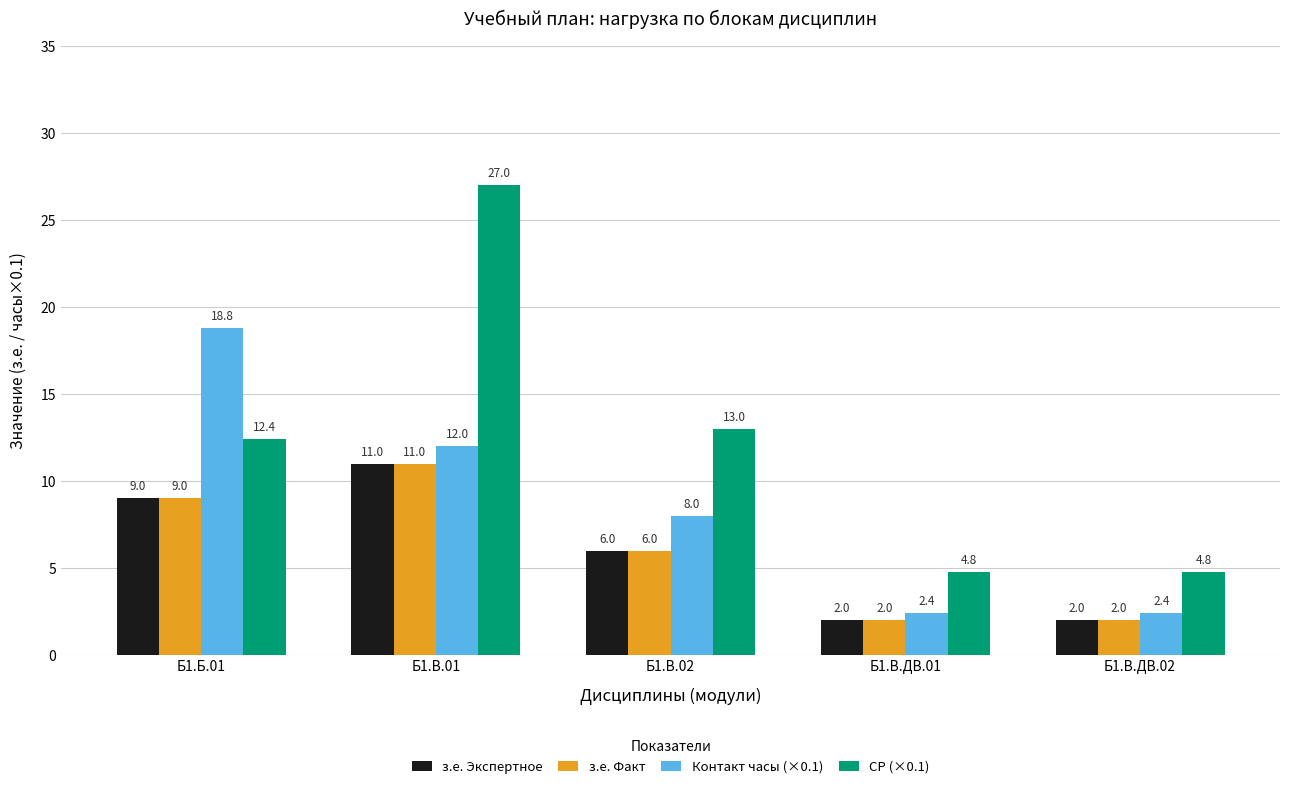

Reading right to left, what are all the values shown in this chart?

з.е. Экспертное: 2.0	2.0	6.0	11.0	9.0
з.е. Факт: 2.0	2.0	6.0	11.0	9.0
Контакт часы (×0.1): 2.4	2.4	8.0	12.0	18.8
СР (×0.1): 4.8	4.8	13.0	27.0	12.4